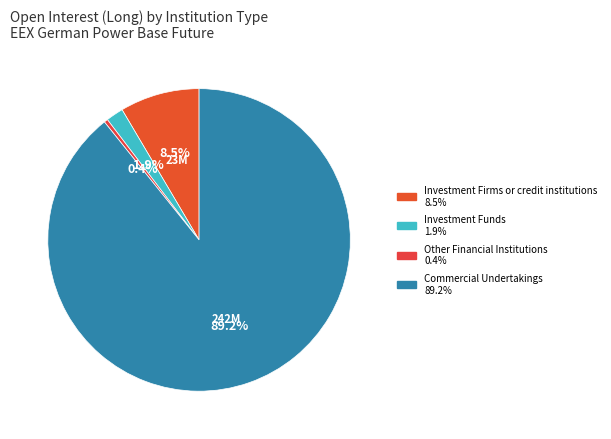

To the nearest percent, what is the combined percentage of Other Financial Institutions and Investment Firms or credit institutions?

9%